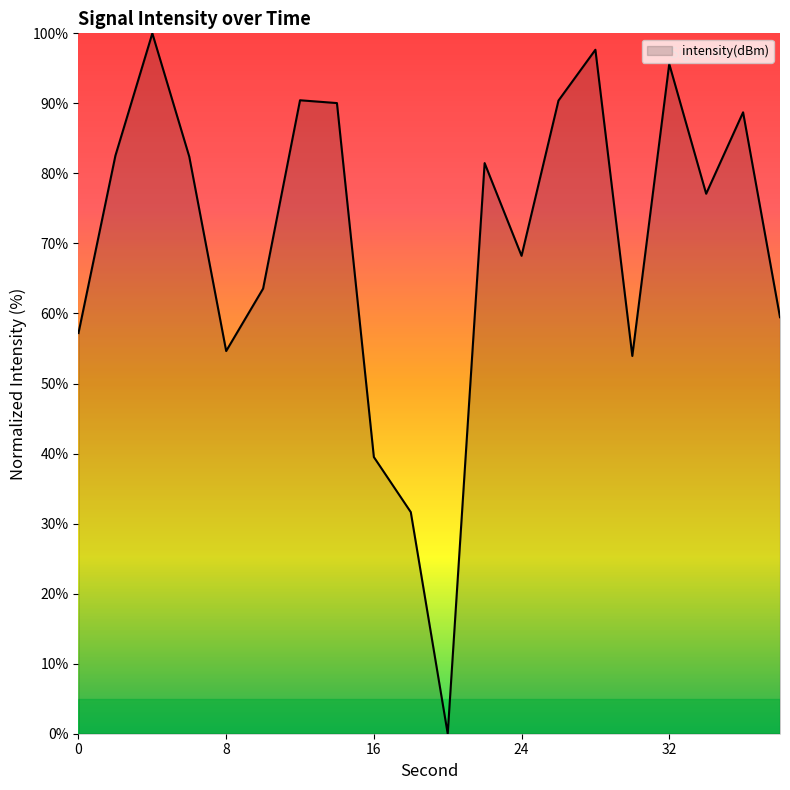

What is the greatest value displayed?

100.0